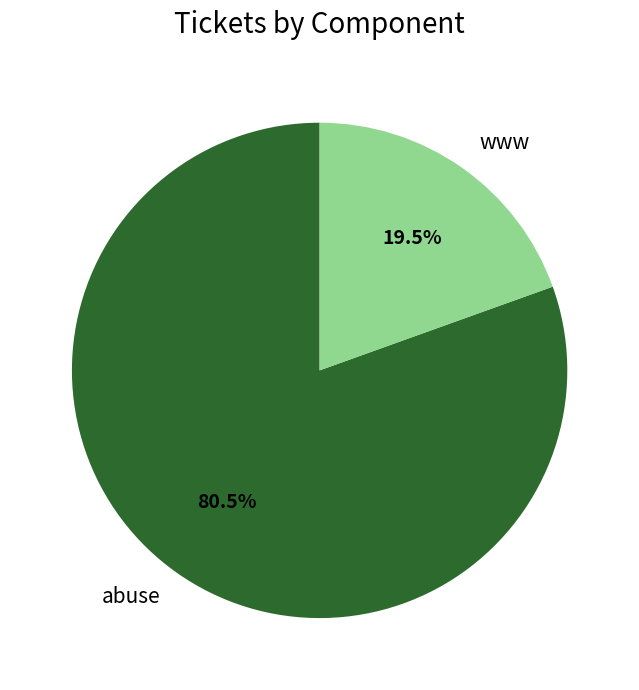

To the nearest percent, what is the difference between the abuse and www slice percentages?

61%